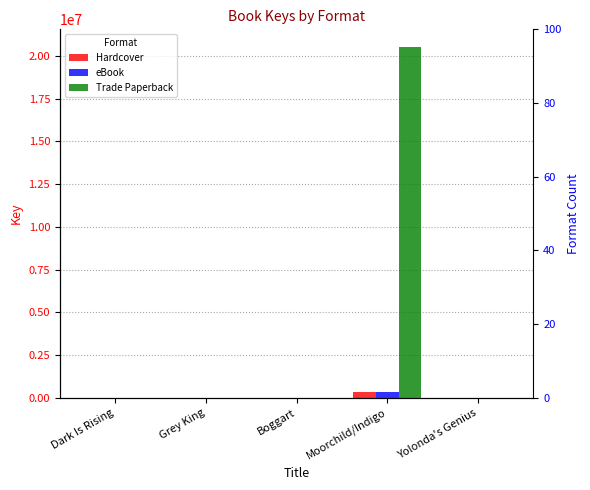

List the labels in order of Hardcover value, smallest first.

Boggart, Dark Is Rising, Grey King, Yolonda's Genius, Moorchild/Indigo